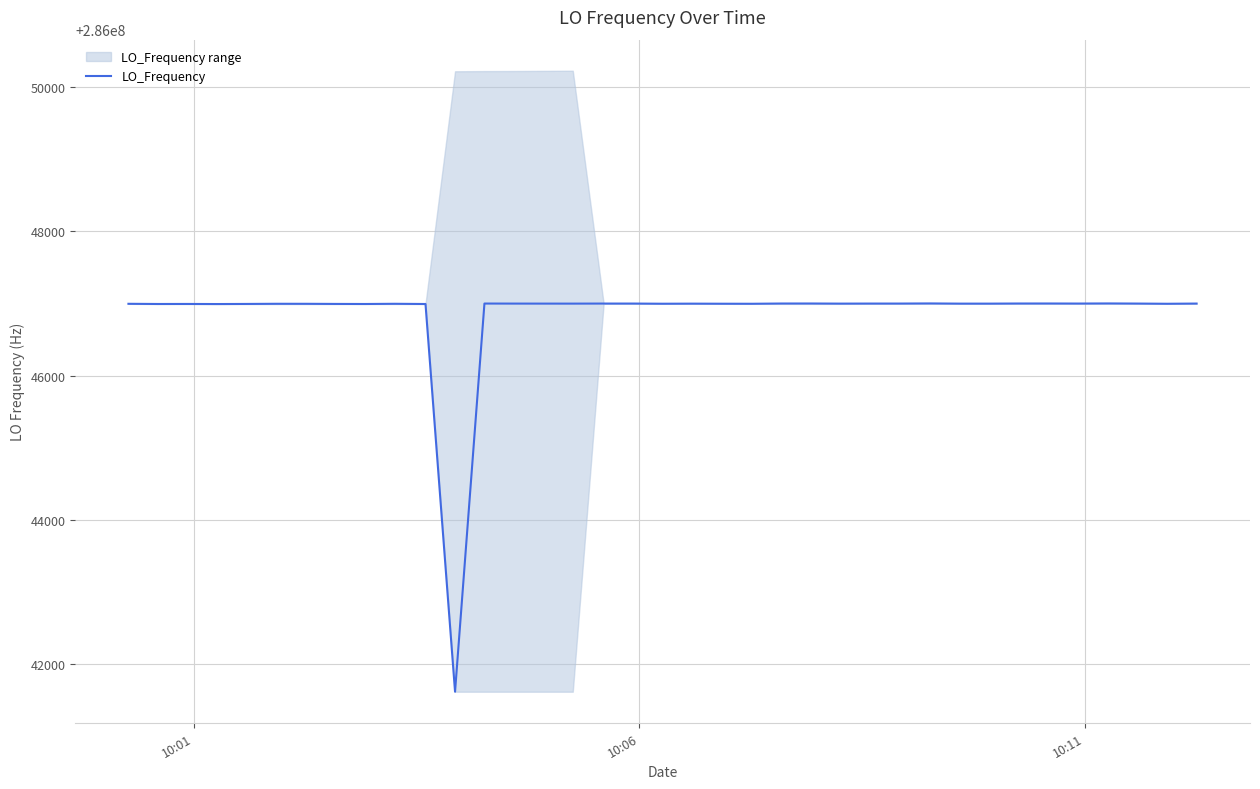

Is this an area chart (filled region under the line)?

No